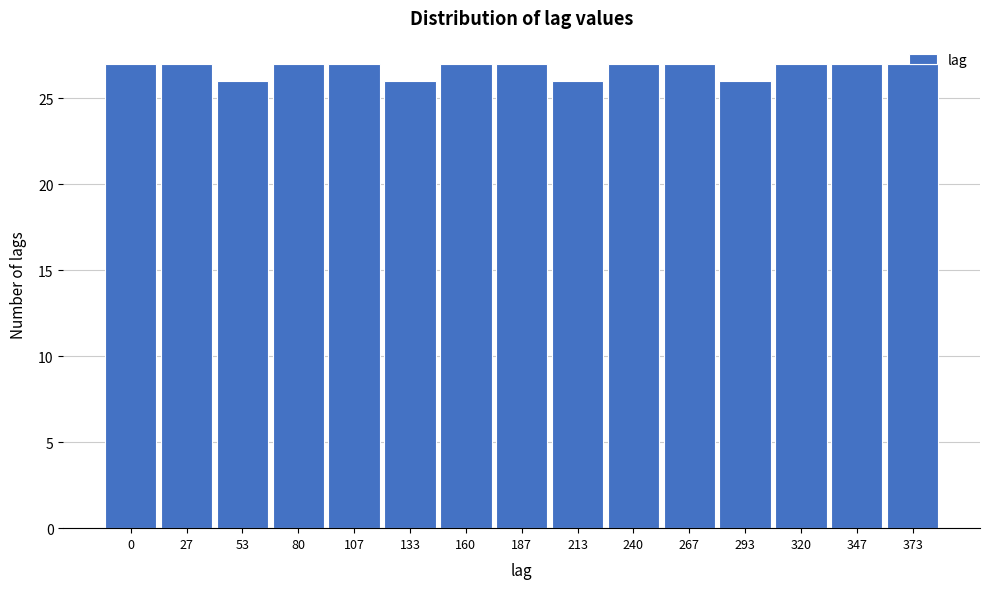

True or false: the data shows 15 at 347.

False